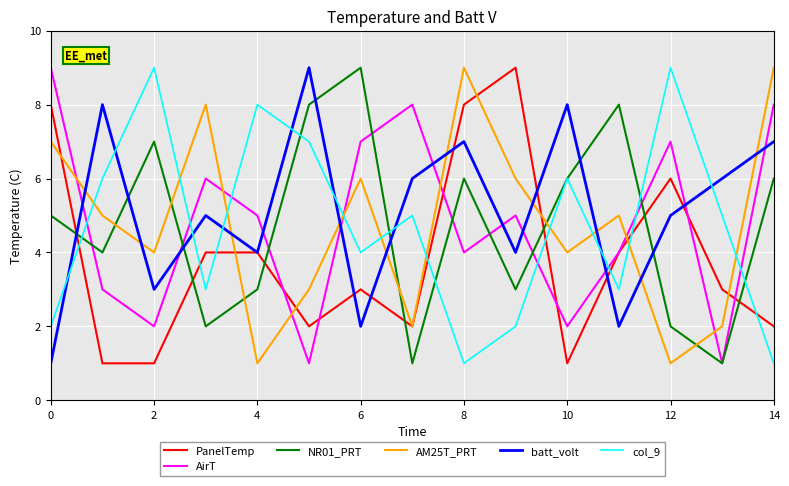

What is the greatest value displayed?

9